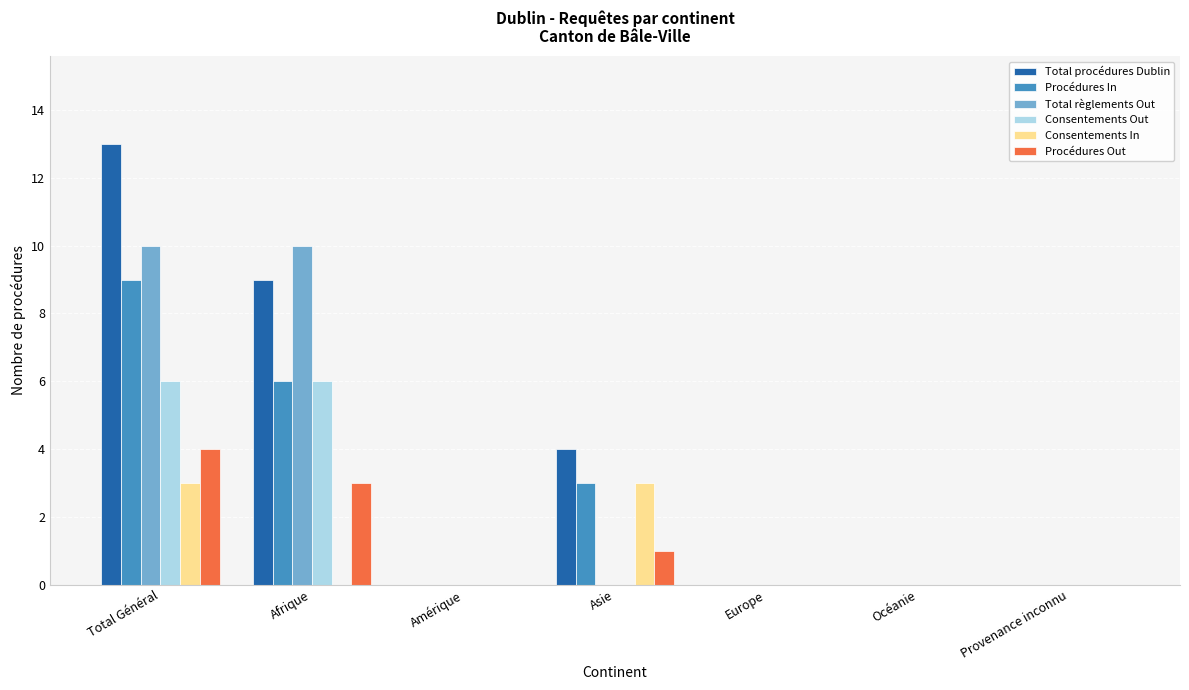

The value of Total règlements Out at Provenance inconnu is 0. True or false?

True